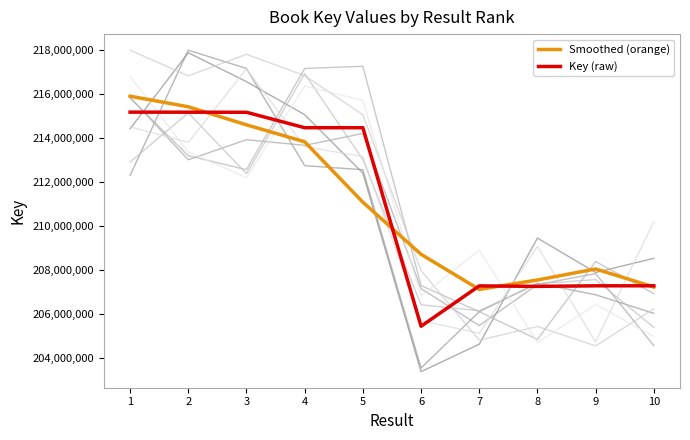

Is the value of Key (raw) at 3 greater than the value of Smoothed (orange) at 10?

Yes